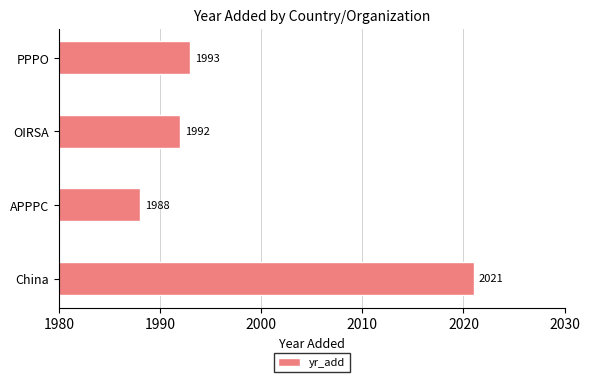

Approximately how many times larger is the value at China compared to OIRSA?

1.0